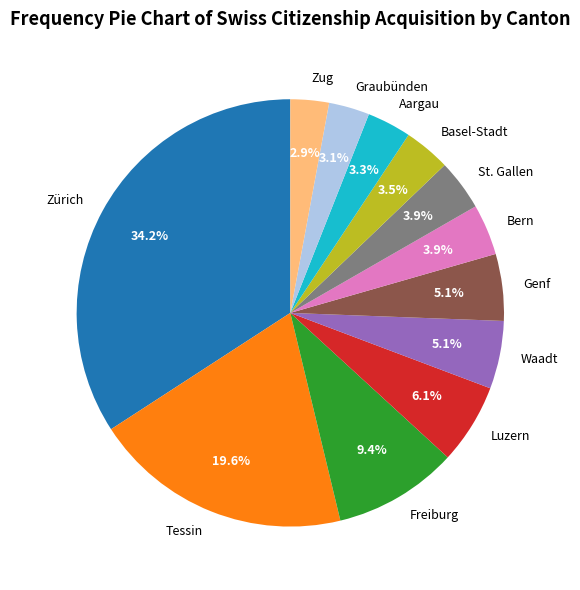

Does Zürich represent more than half of the total?

No